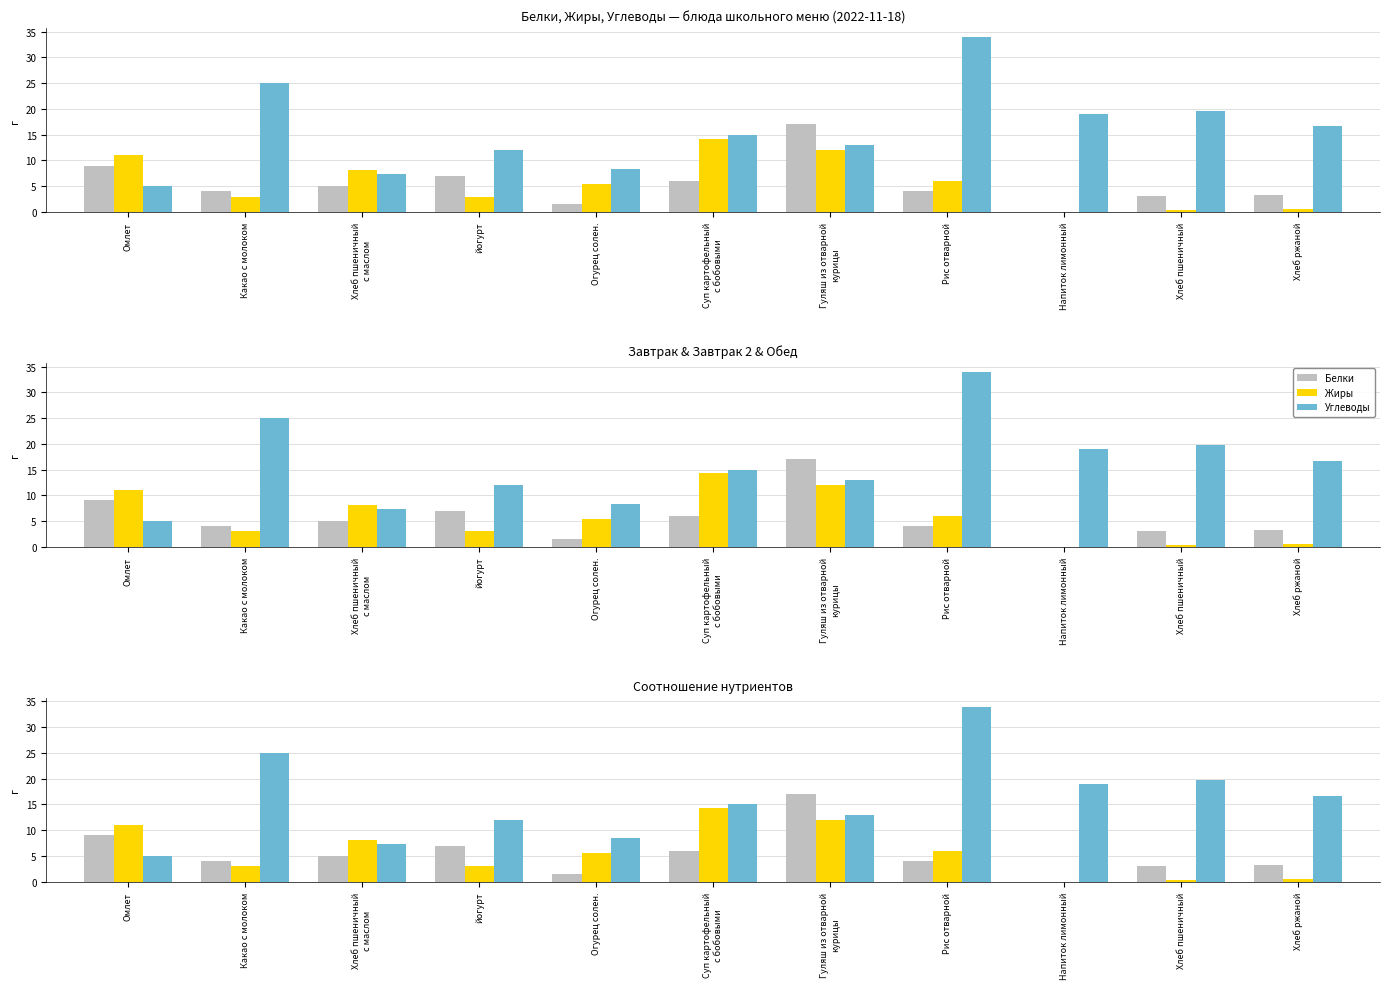

True or false: Жиры has a value of 0.3 at Хлеб пшеничный.

True